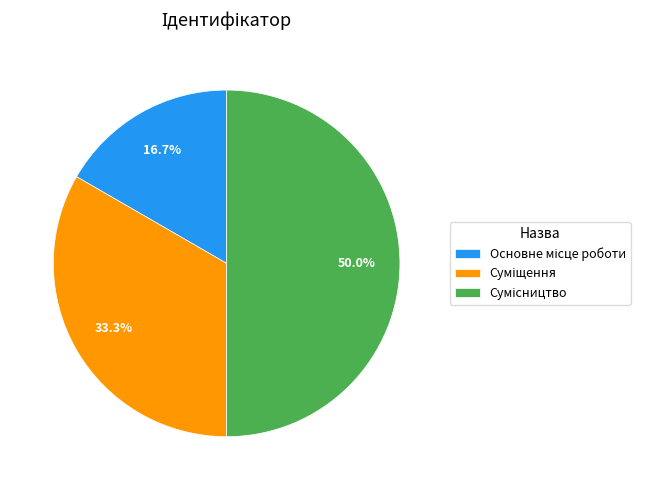

Does any single category account for the majority?

No